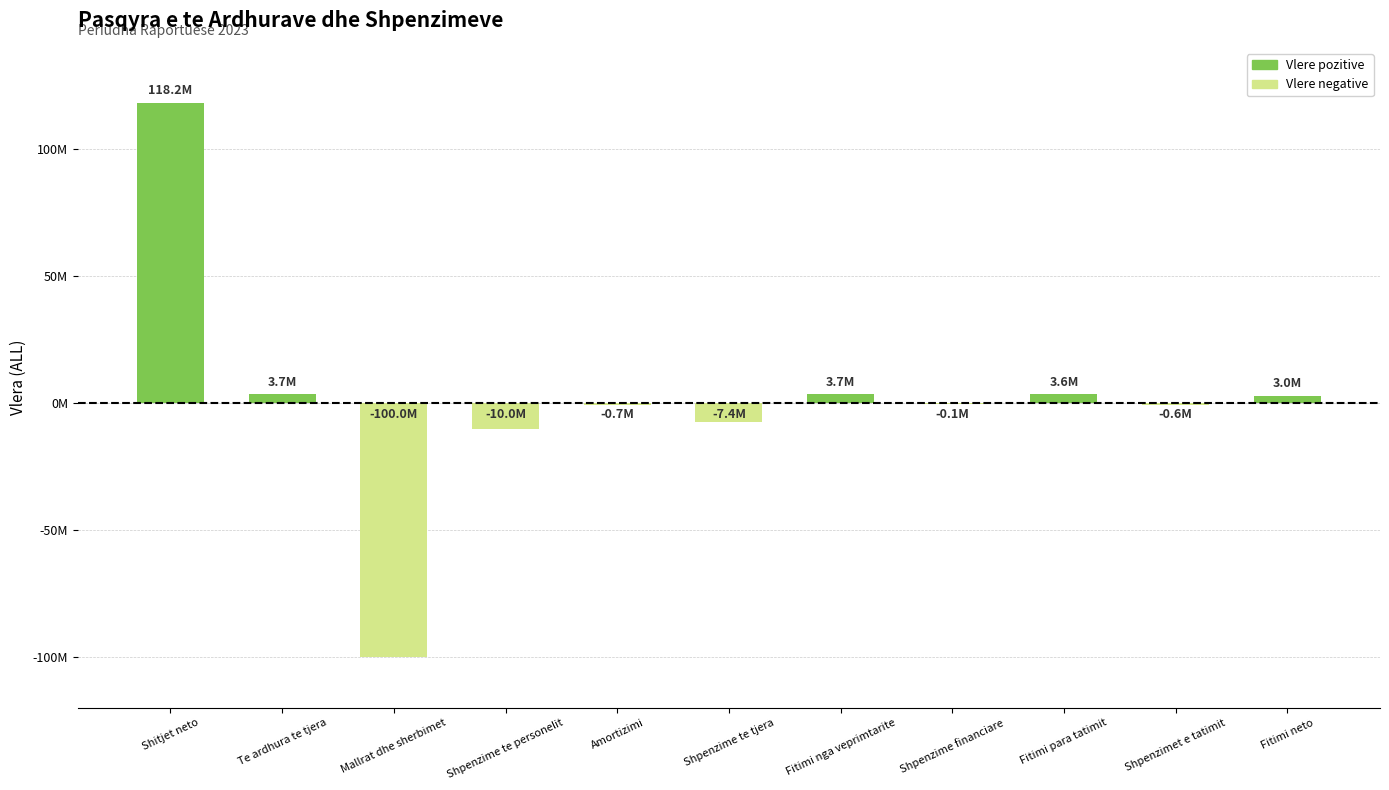

What is the label of the 11th bar from the left?

Fitimi neto